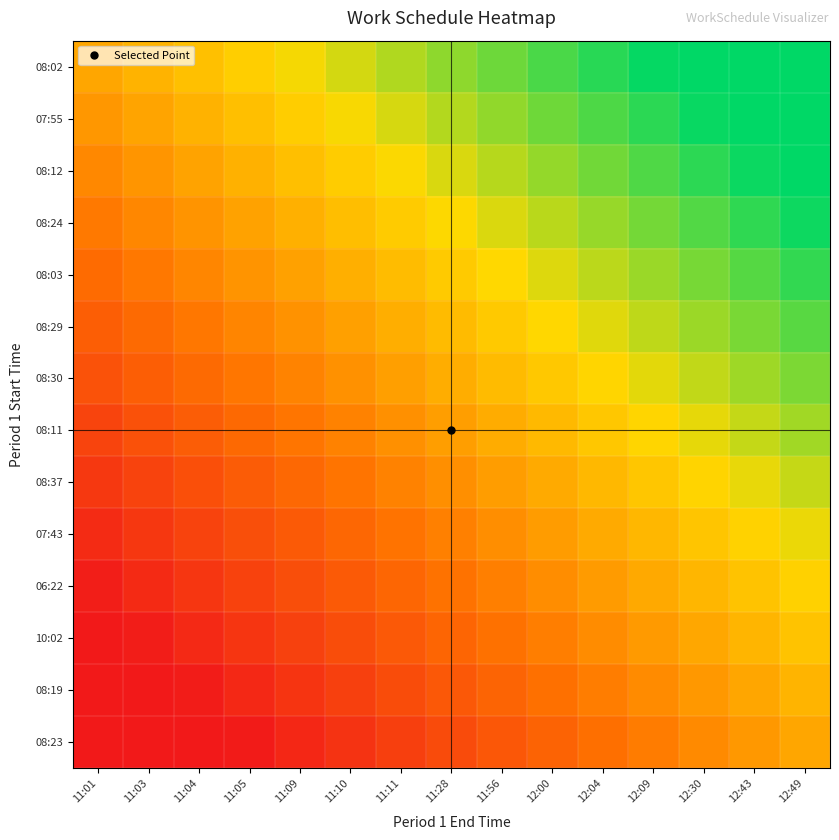

At which category is the sum across all series the highest?

12:49